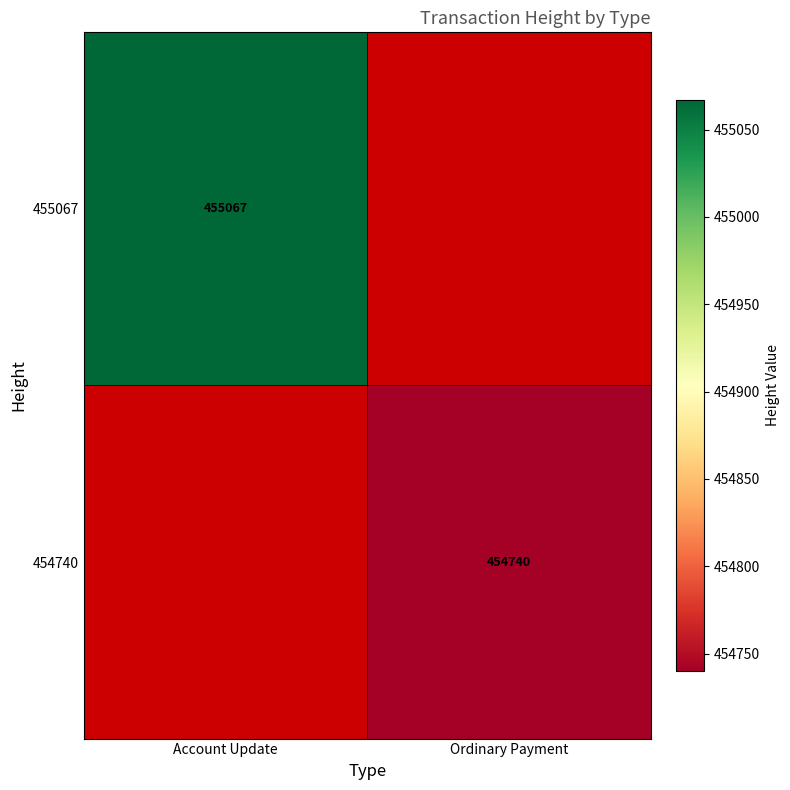

The value of 454740 at Ordinary Payment is 209013. True or false?

False